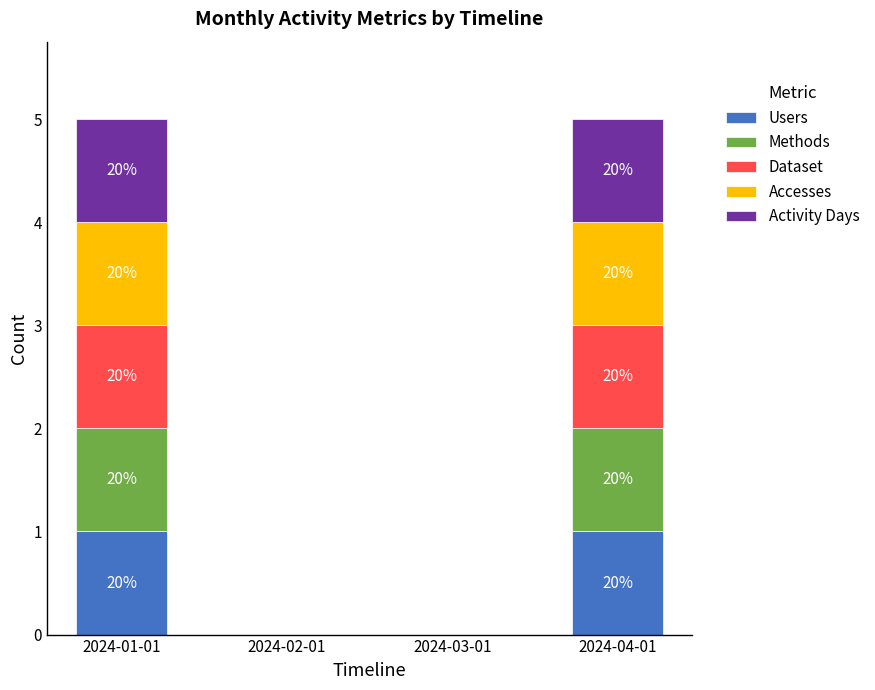

Read the Accesses value at 2024-01-01.

1